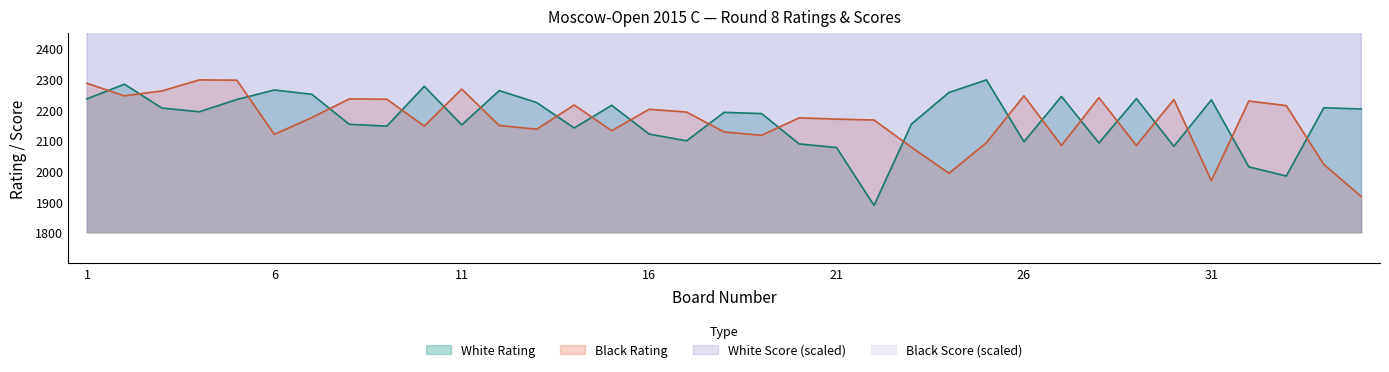

How many interior local peaks does the White Rating series have?

11